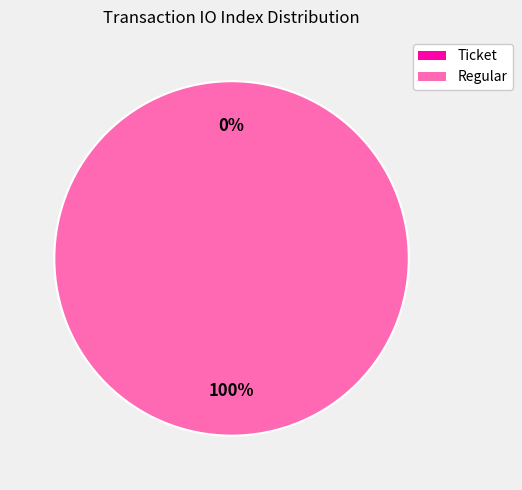

How many slices are in this pie chart?

2